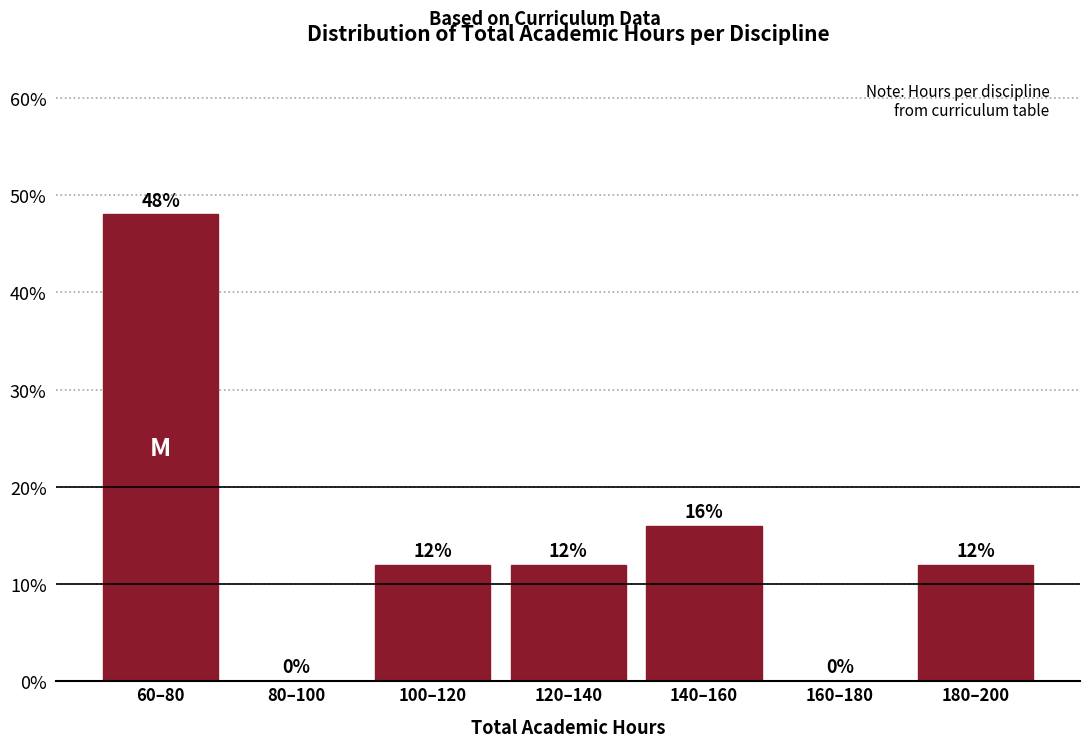

Are the bars horizontal?

No